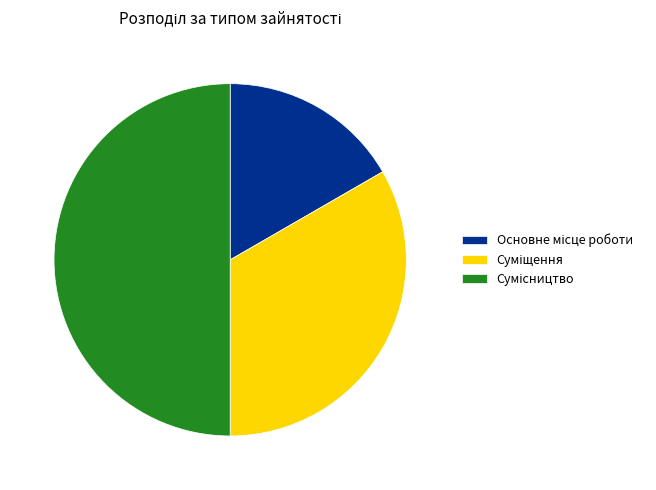

To the nearest percent, what percentage of the pie is Основне місце роботи?

17%